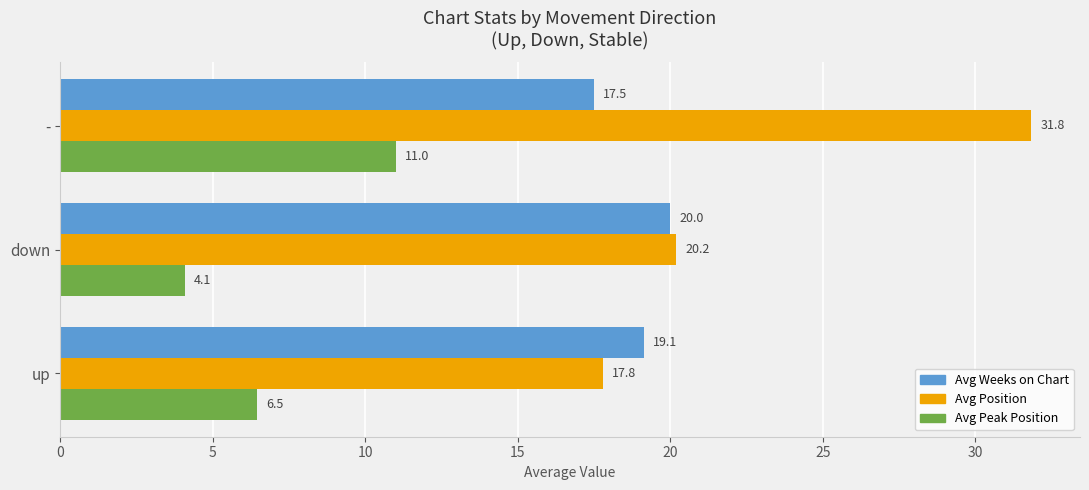

At how many categories does at least one series exceed 11?

3